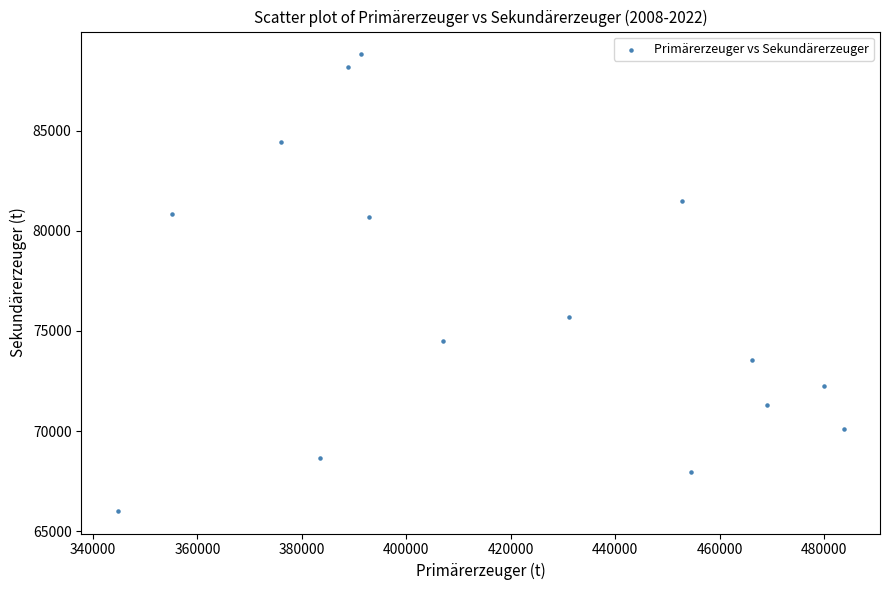

What Y value in the scatter plot is closest to 77416?

75688